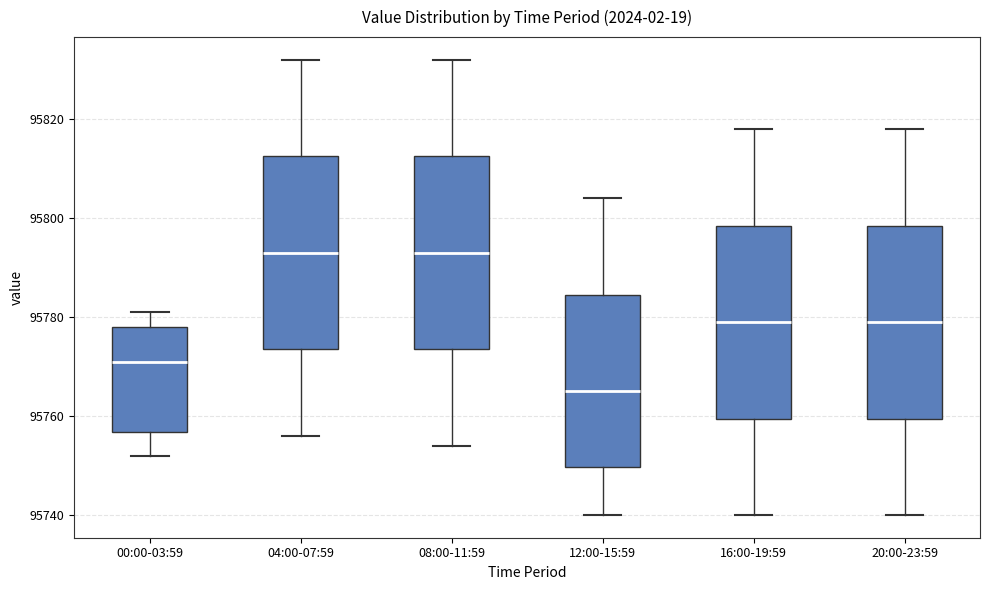

Where is the upper edge of the box for 00:00-03:59 on the y-axis? The values are not printed on the chart, so give them approximately, as read against the axis.

95778